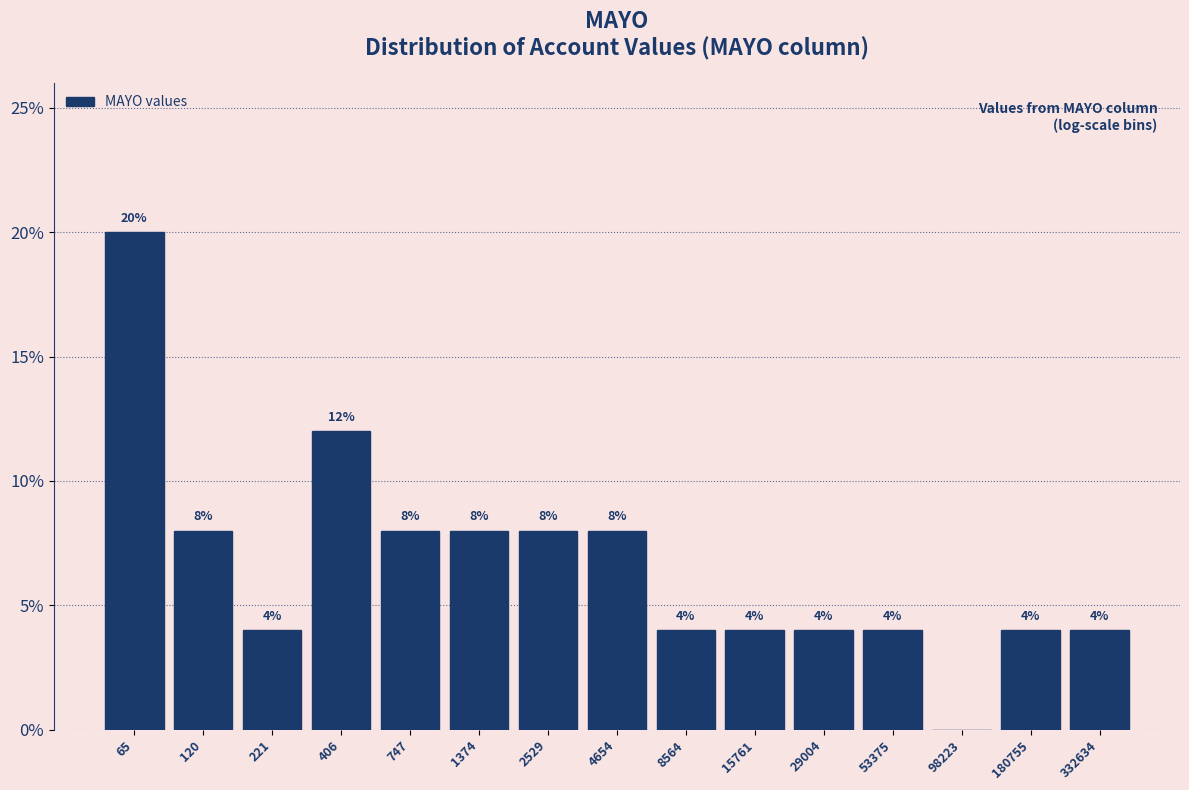

Reading left to right, what are all the values shown in this chart?

65=20	120=8	221=4	406=12	747=8	1374=8	2529=8	4654=8	8564=4	15761=4	29004=4	53375=4	98223=0	180755=4	332634=4